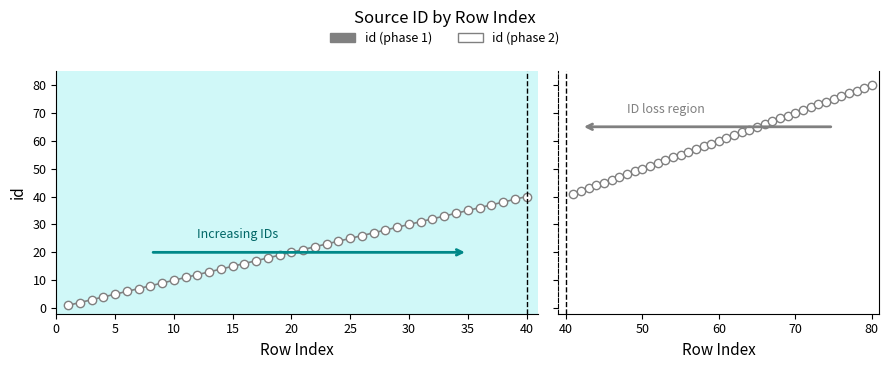

Is it true that id (phase 1) equals 16 at 15?

True